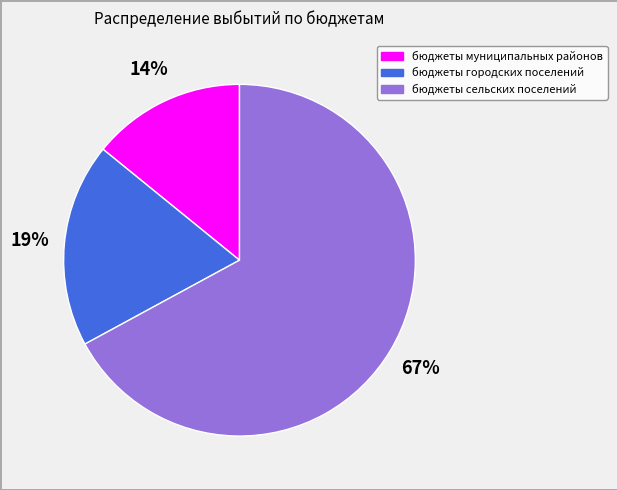

Is it true that бюджеты муниципальных районов is 20% of the pie?

False